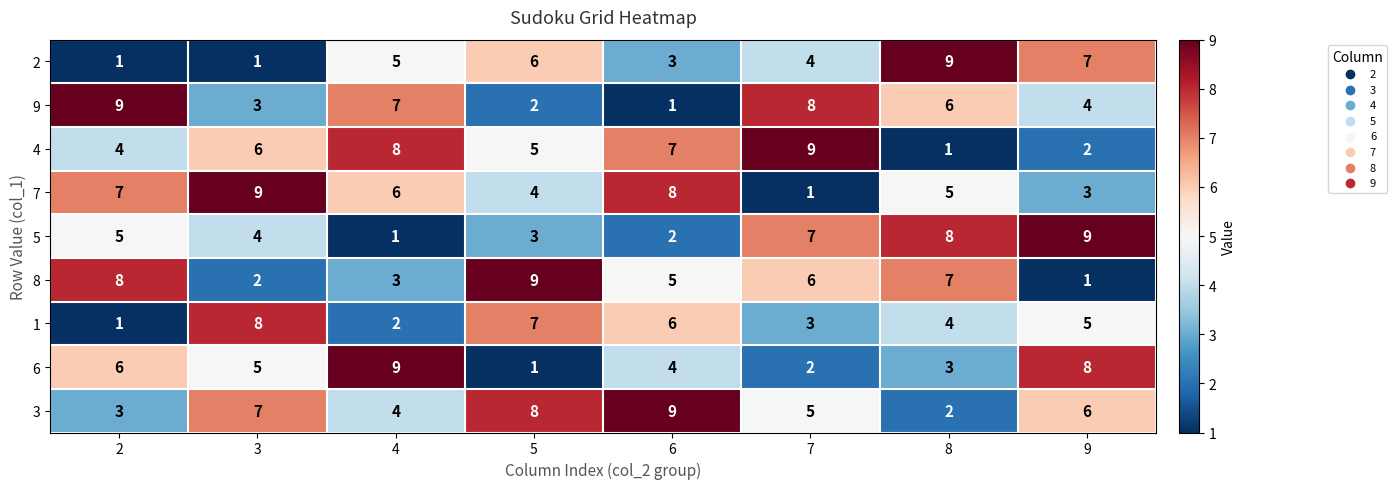

What is the greatest value displayed?

9